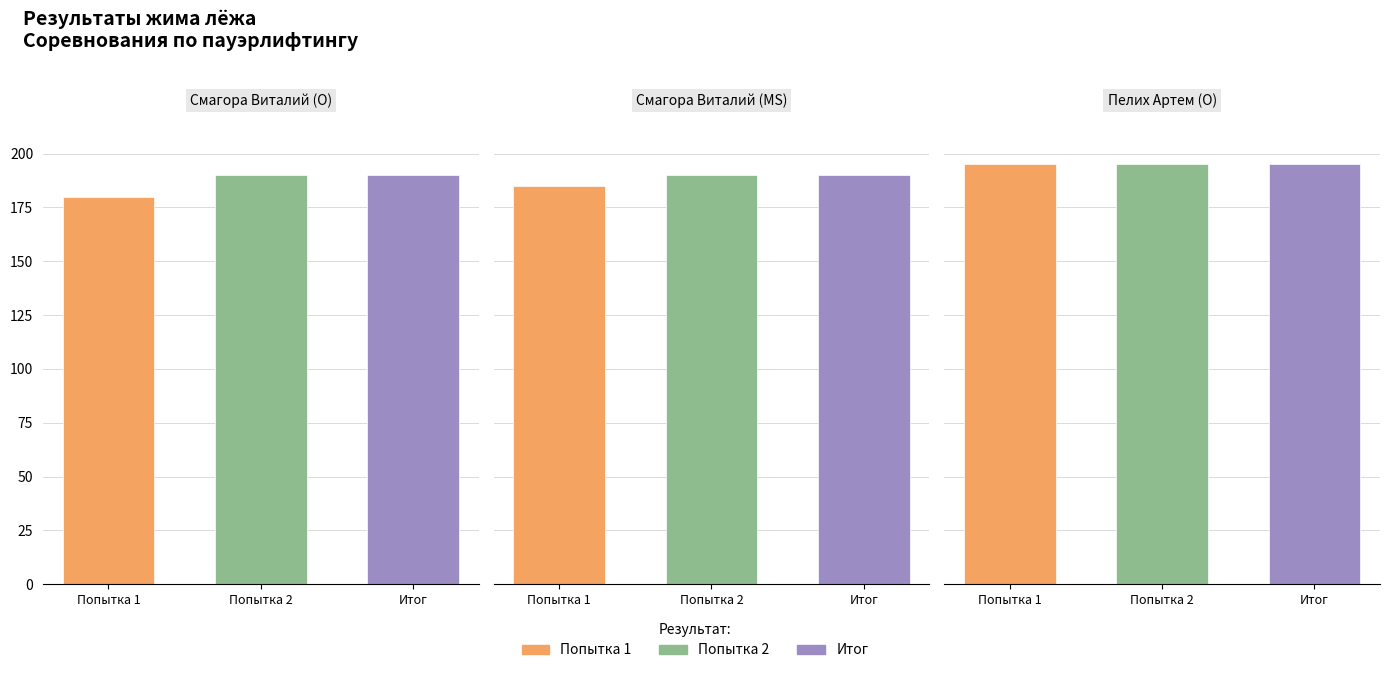

The итог series shows 71 at Смагора (O). True or false?

False